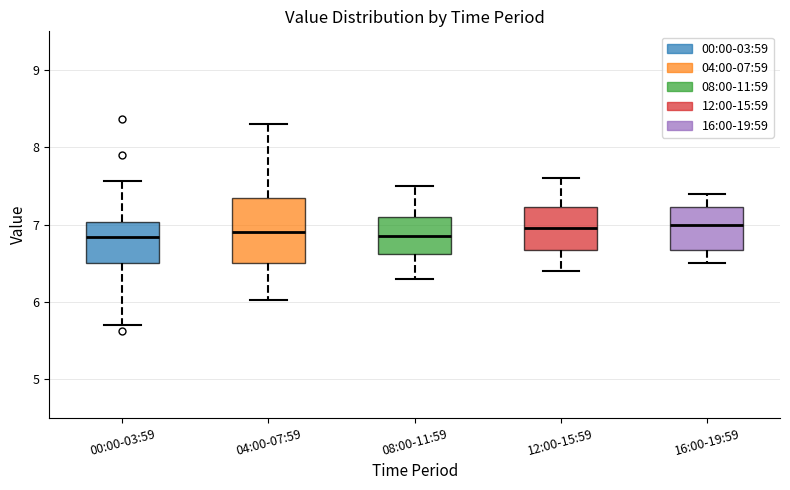

Which box is the tallest, from its lower edge to its upper edge?

04:00-07:59